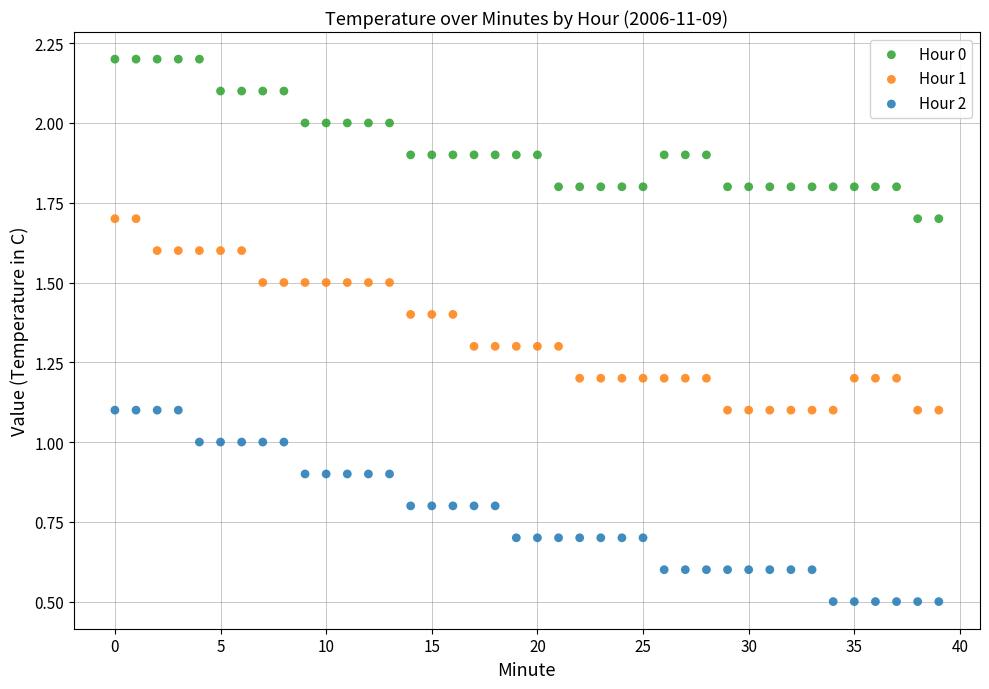

Which series reaches the minimum Y coordinate?

Hour 2